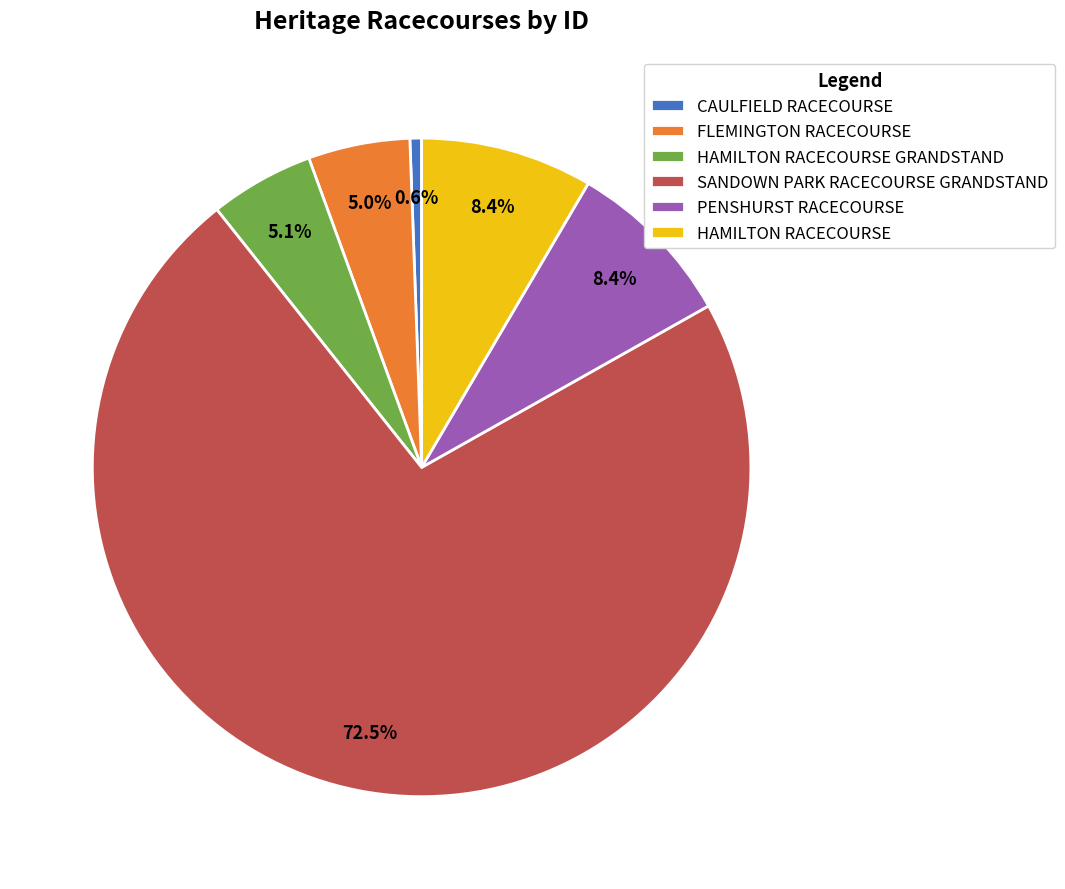

Which category has the smallest portion of the pie?

CAULFIELD RACECOURSE